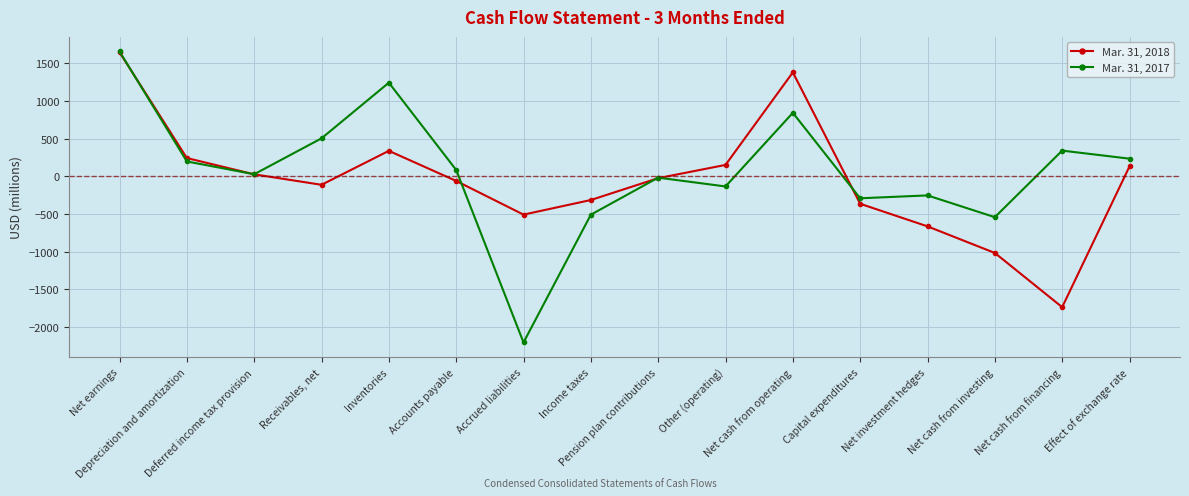

Between Net investment hedges and Net cash from financing, which series saw the biggest shift?

Mar. 31, 2018